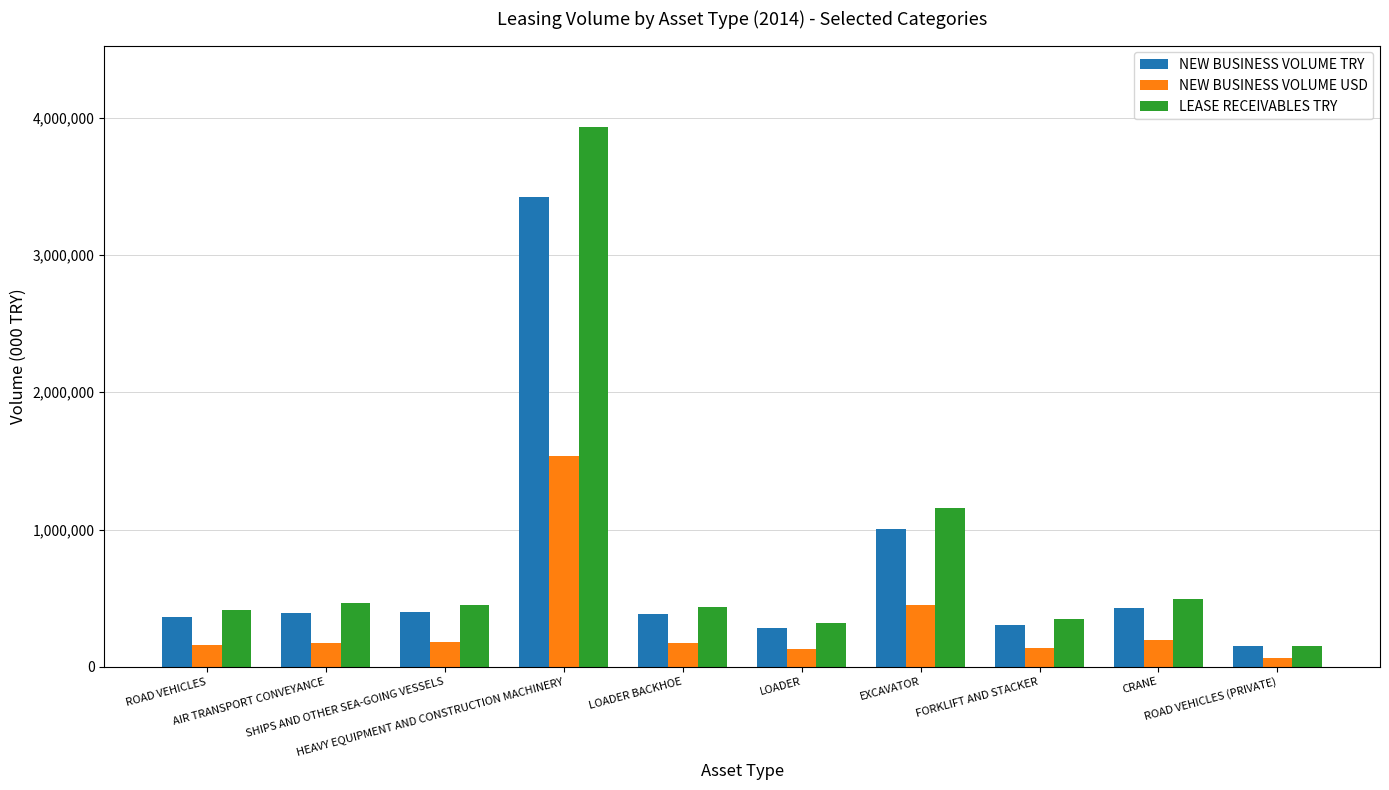

What is the difference between the NEW BUSINESS VOLUME TRY values at EXCAVATOR and LOADER BACKHOE?

620336.8